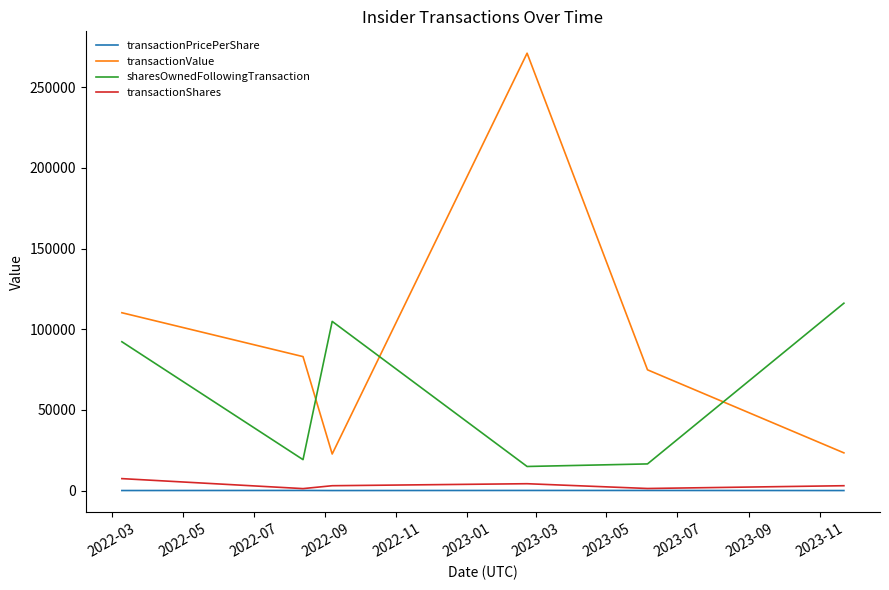

Does the chart display data point markers on the line(s)?

No